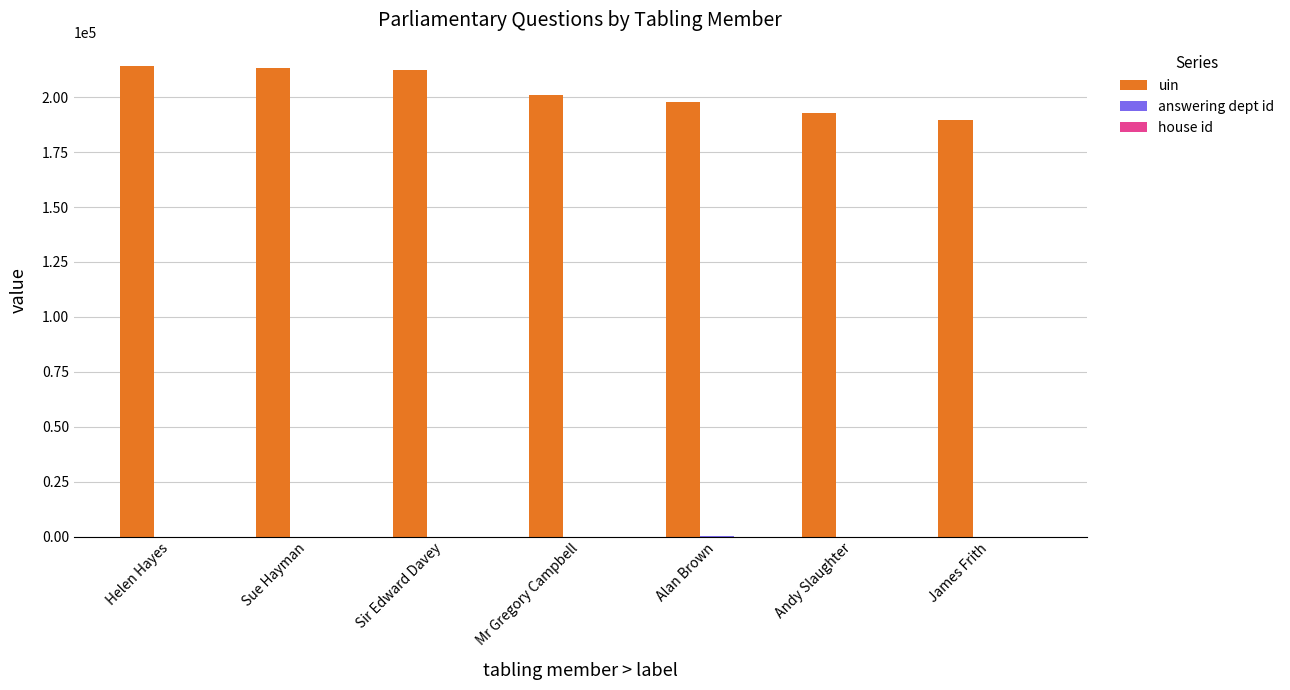

Which series has the largest total across all categories?

uin